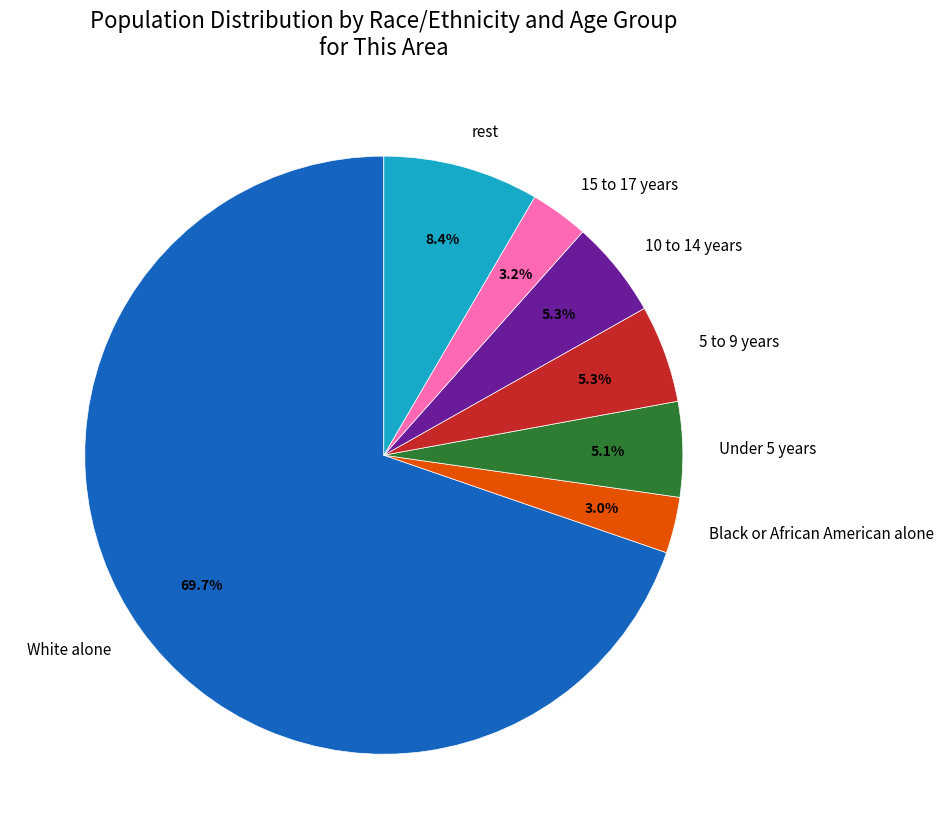

Which slice is the largest?

White alone